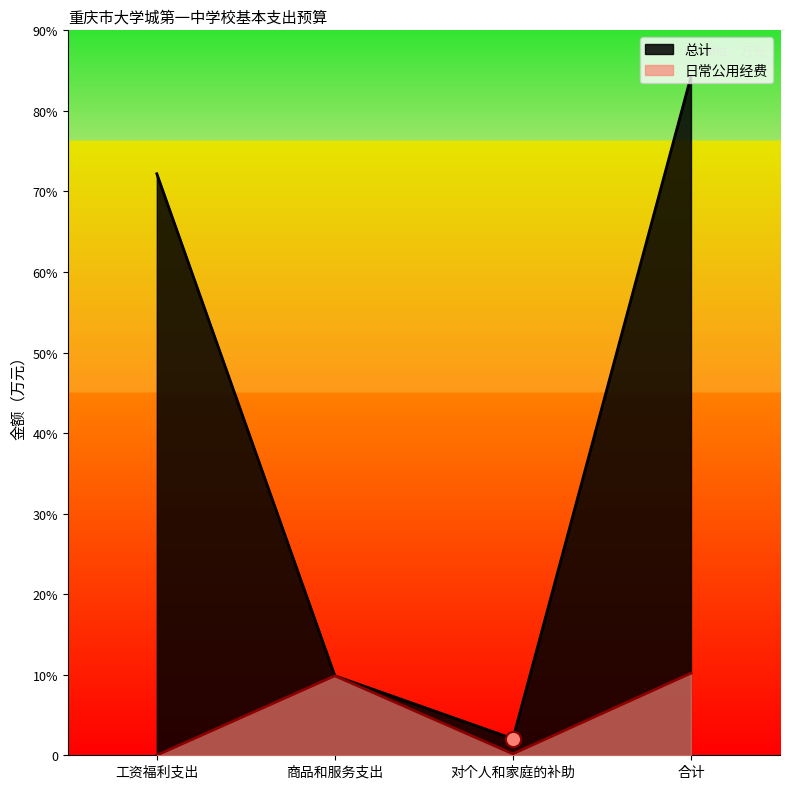

At which category is the sum across all series the highest?

合计